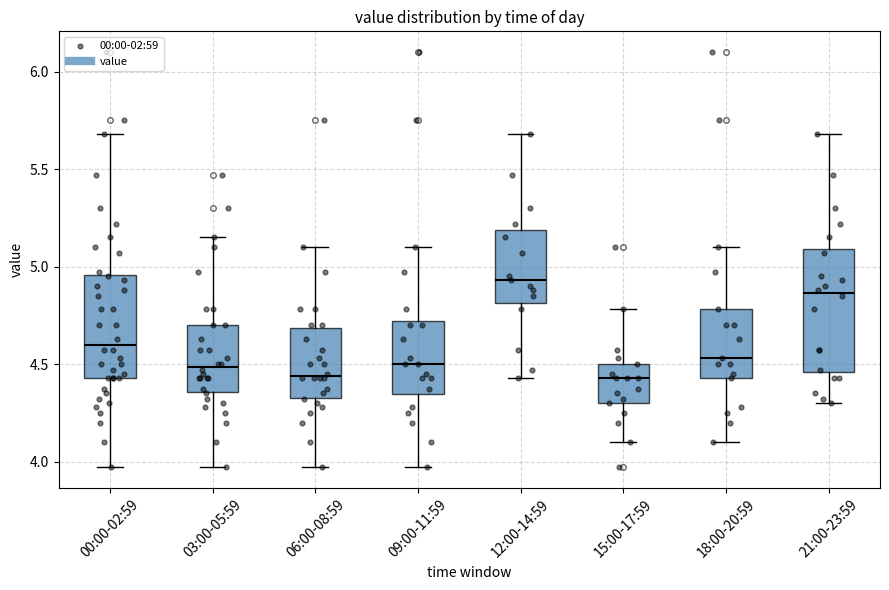

Which box has the highest median line?

12:00-14:59